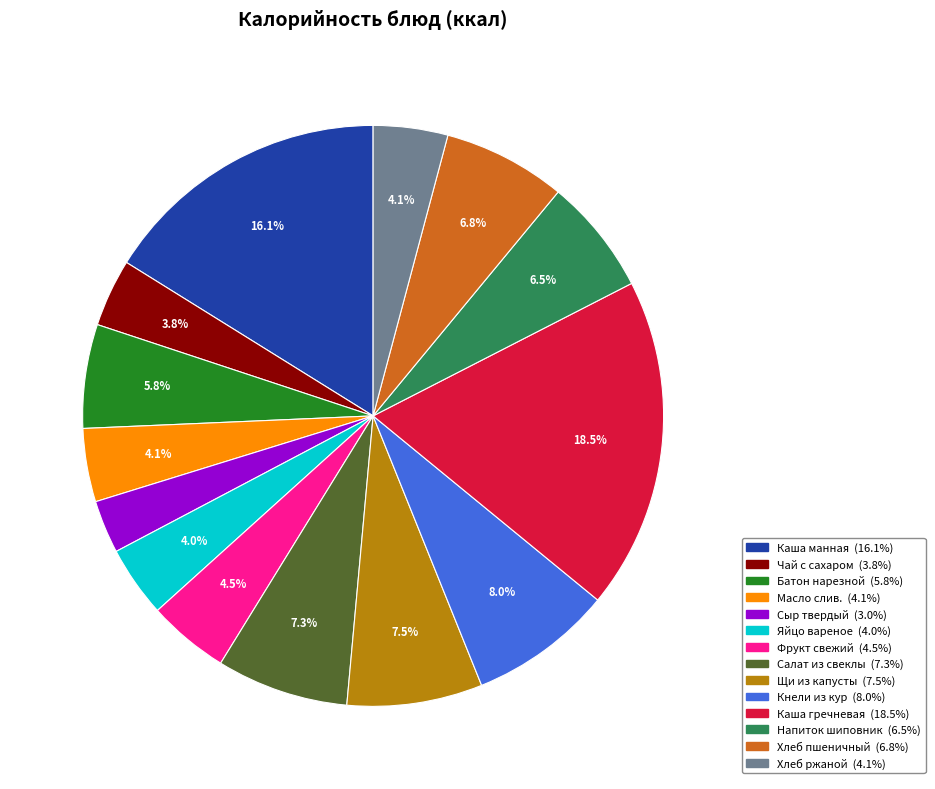

Does any single category account for the majority?

No